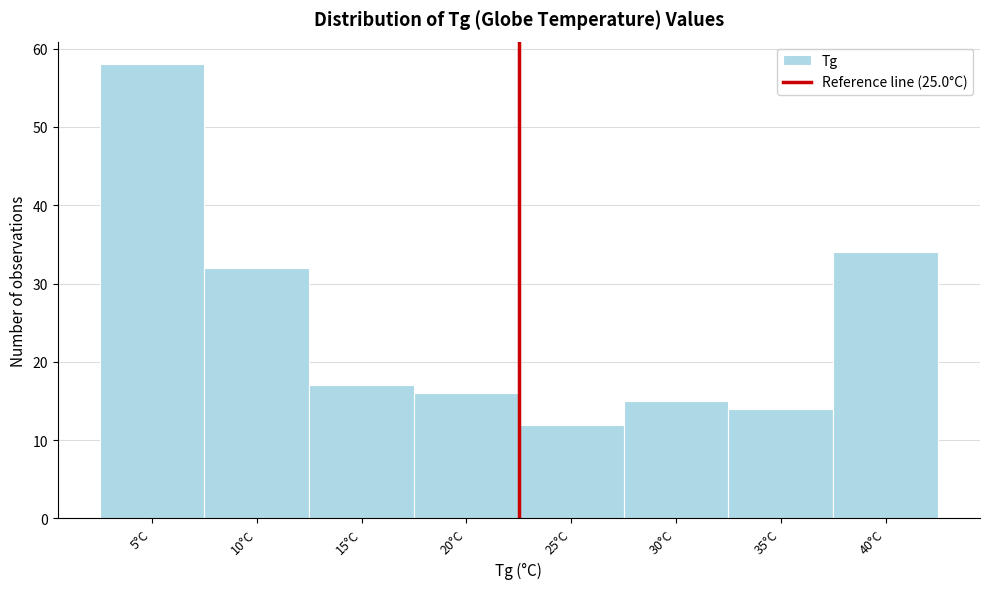

Reading left to right, list all the values displayed in this chart.

58	32	17	16	12	15	14	34